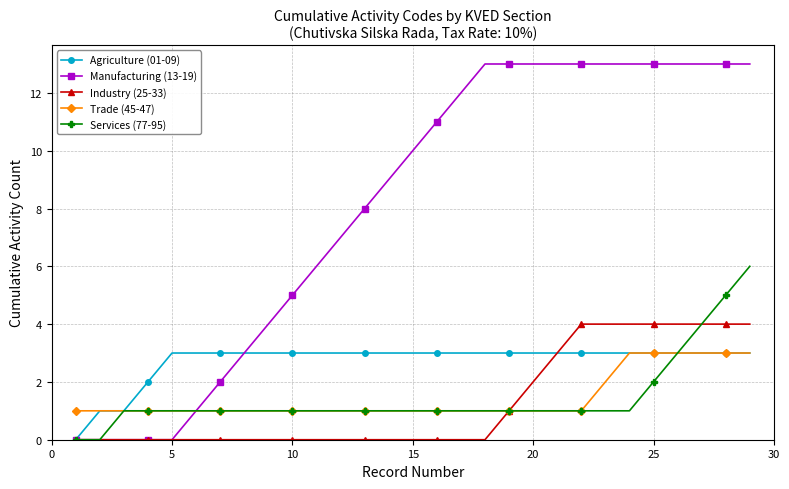

What is the highest value of the Trade (45-47) series?

3